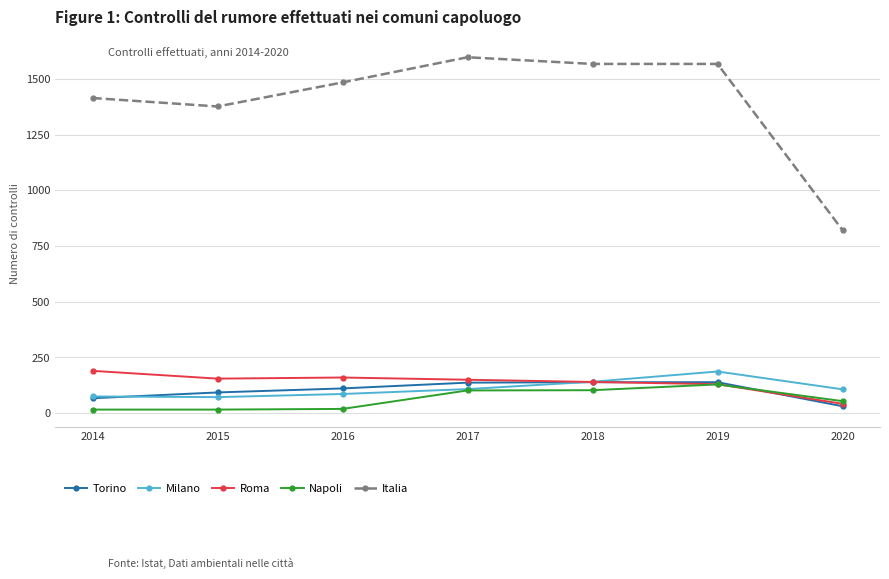

What is the lowest value of the Italia series?

822